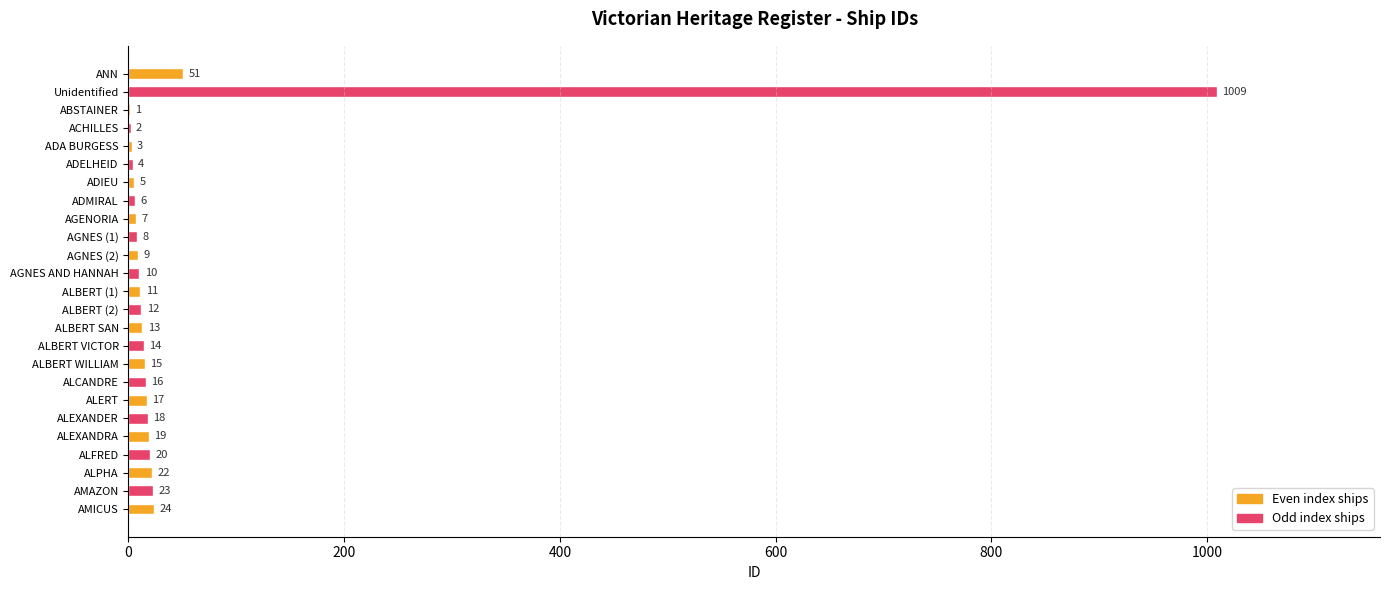

True or false: the data shows 5 at ADIEU.

True